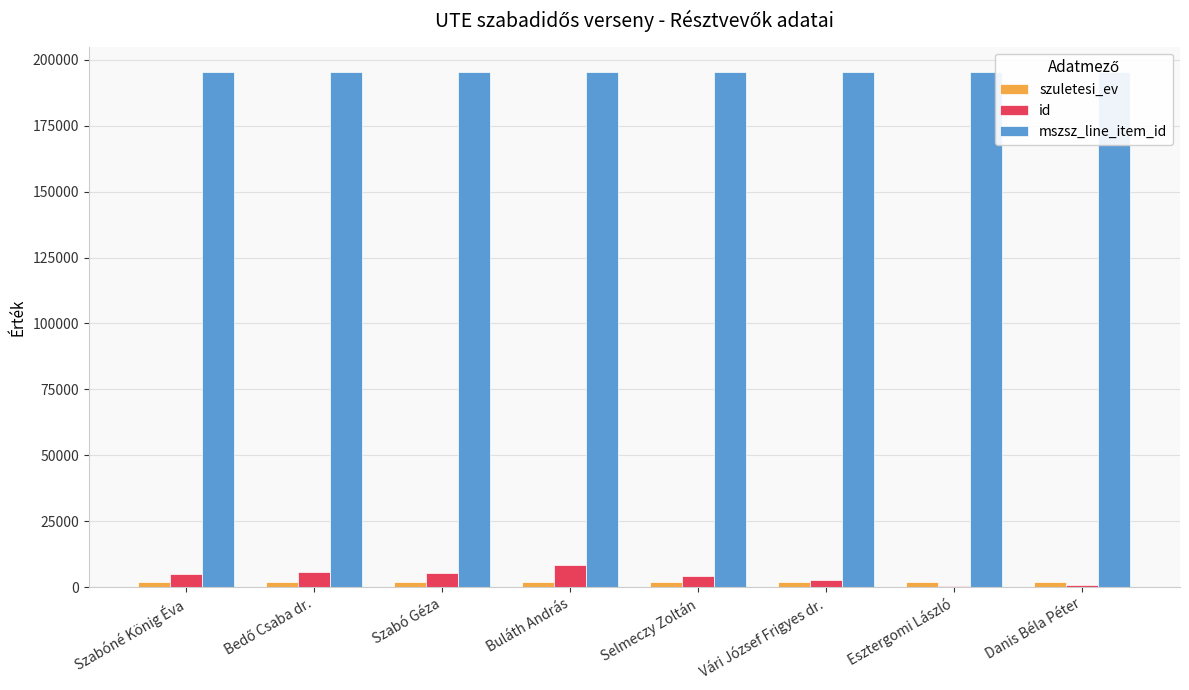

Rank the series by their maximum value, from lowest to highest.

szuletesi_ev, id, mszsz_line_item_id